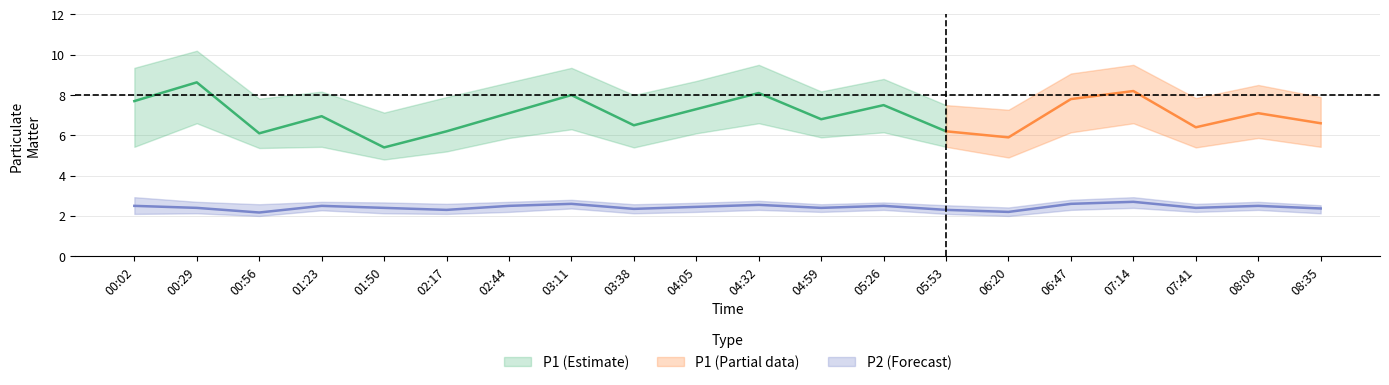

The value of P2_lower at 03:11 is 3.9. True or false?

False